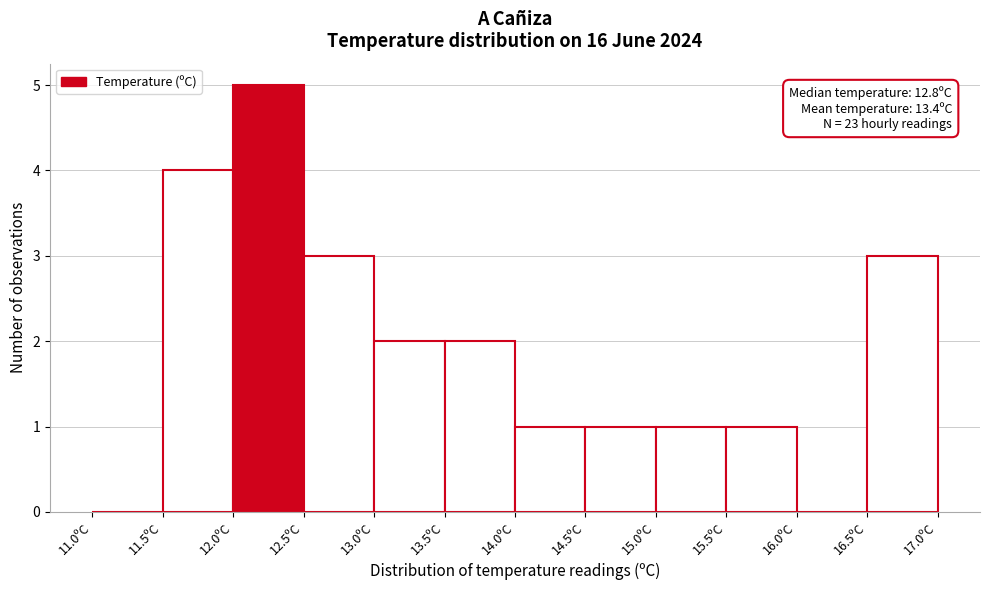

Over which range of the x-axis is the bar tallest?

12.0 to 12.5